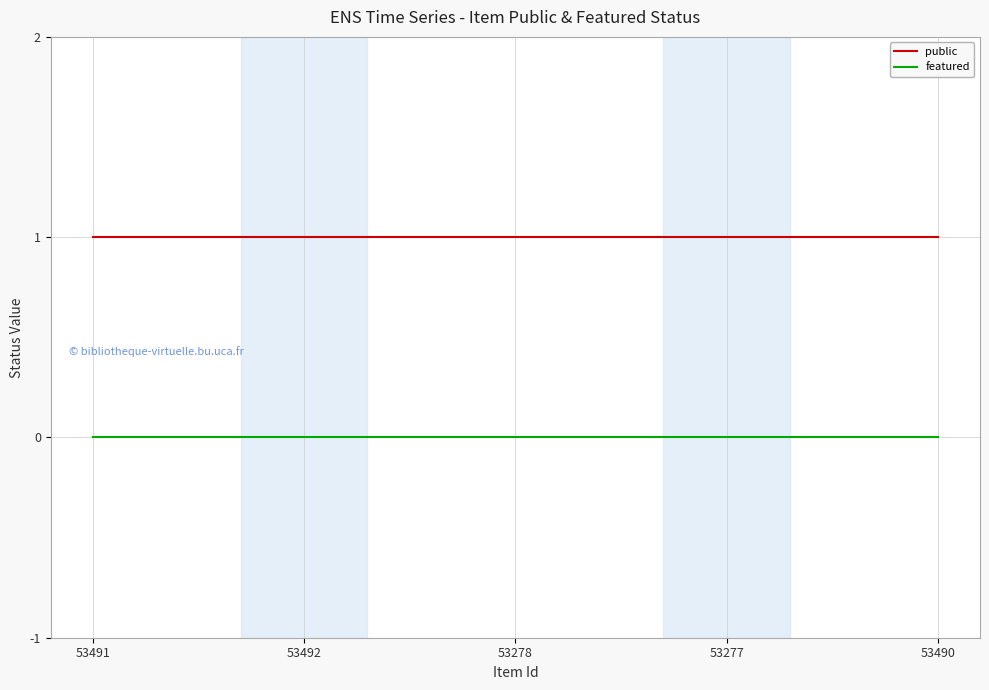

The value of featured at 53492 is 0. True or false?

True